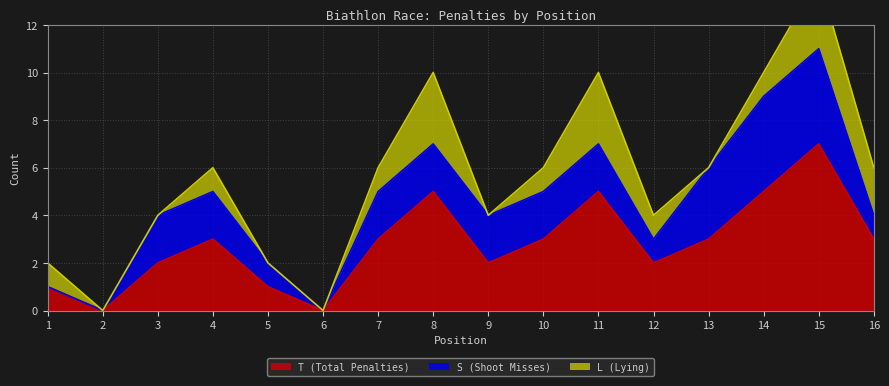

Rank the series by their maximum value, from highest to lowest.

T (Total Penalties), S (Shoot Misses), L (Lying)